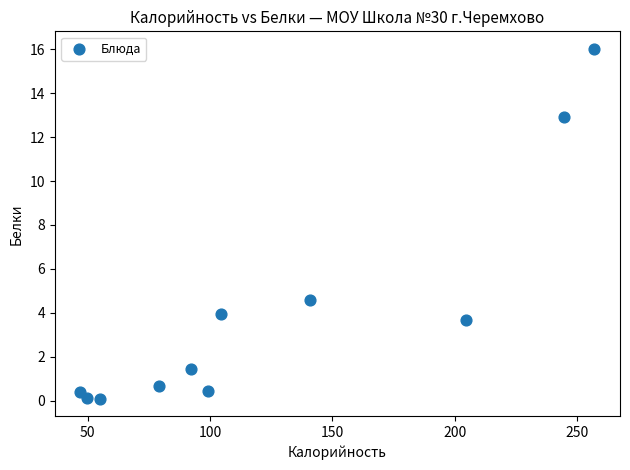

What Y value in the scatter plot is closest to 8?

4.6